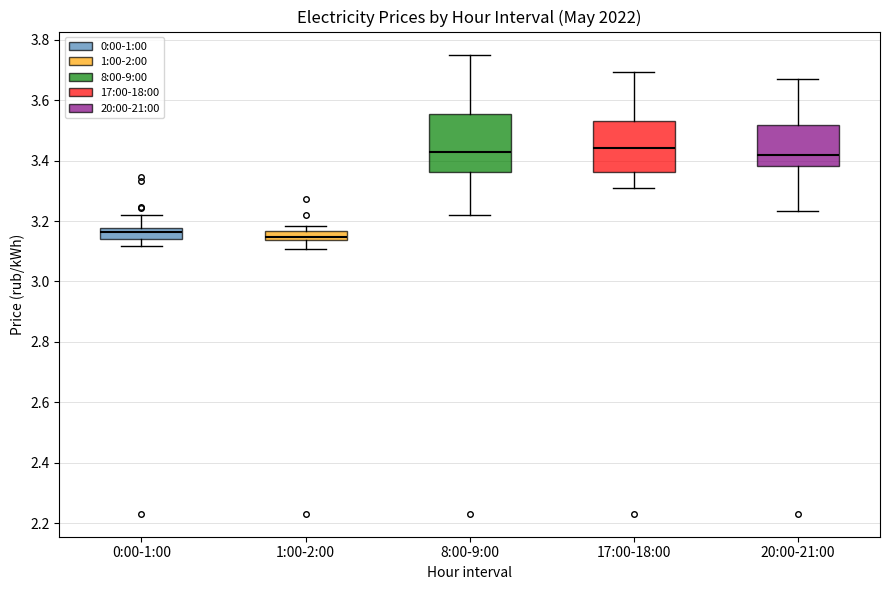

Where does the lower whisker of the box for 1:00-2:00 end on the y-axis? The values are not printed on the chart, so give them approximately, as read against the axis.

3.10